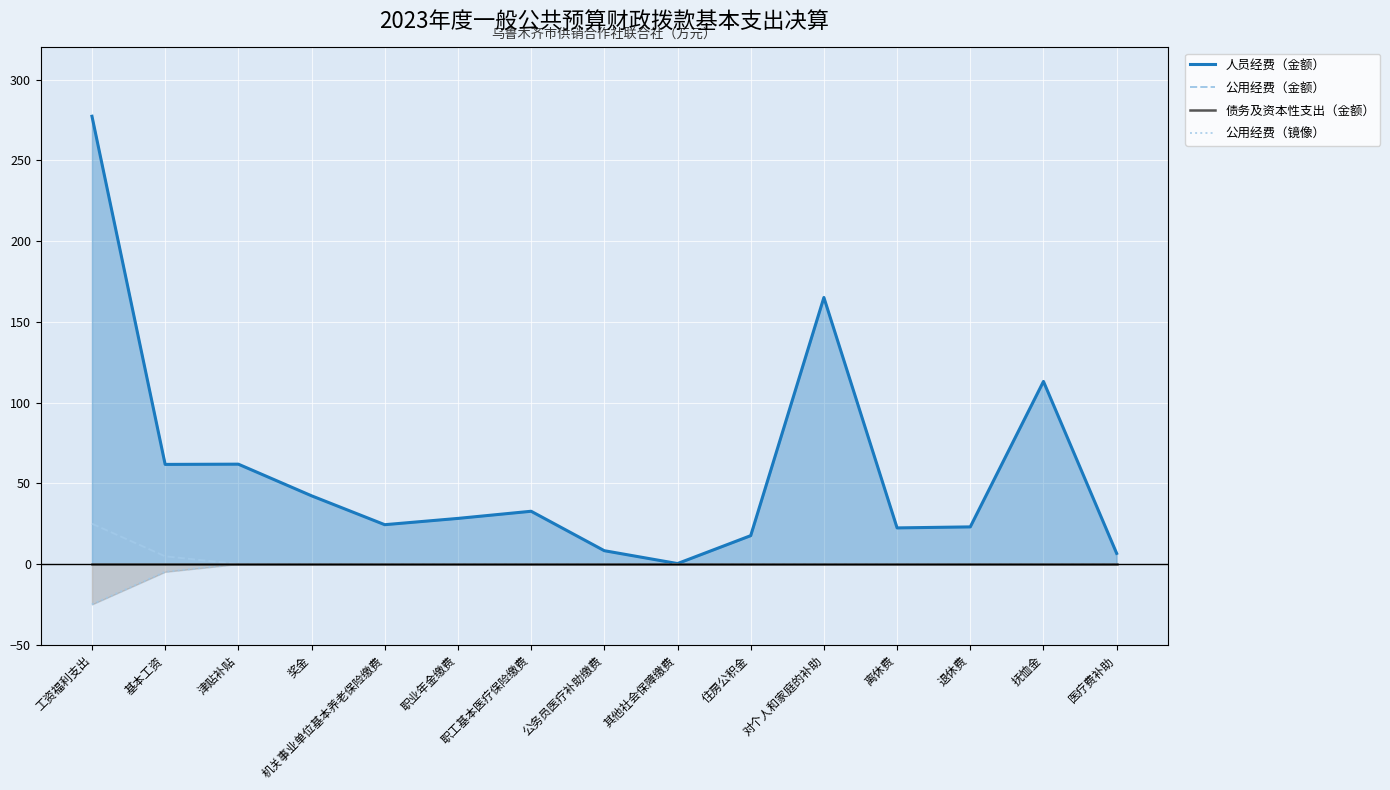

How many data points does each series have?

15